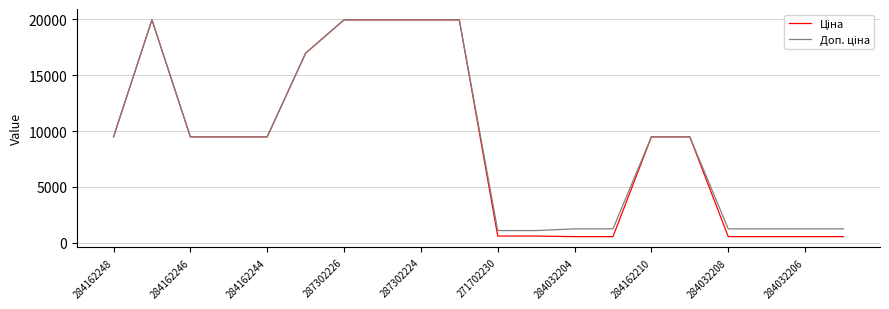

What is the greatest value displayed?

19964.2